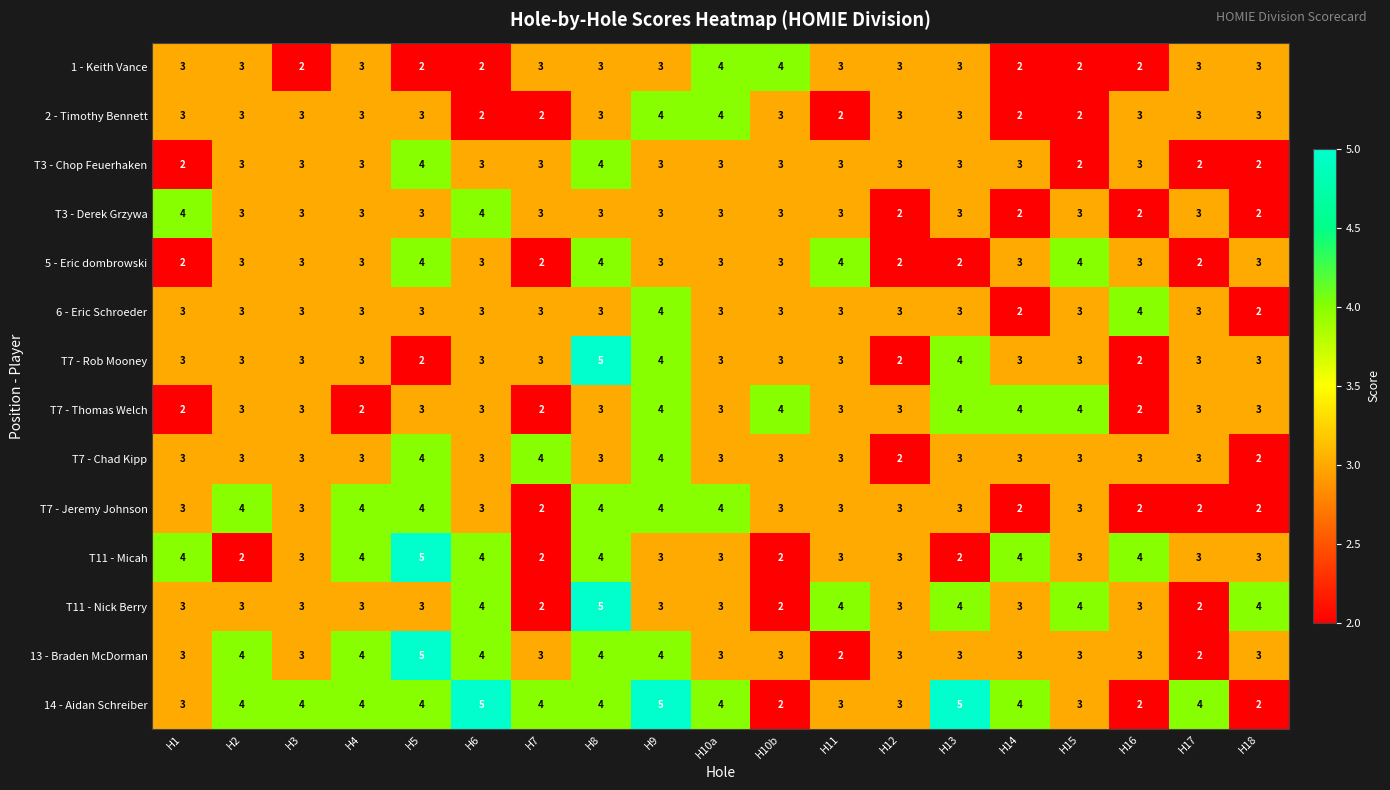

Between H11 and H12, which series saw the biggest shift?

5 - Eric dombrowski